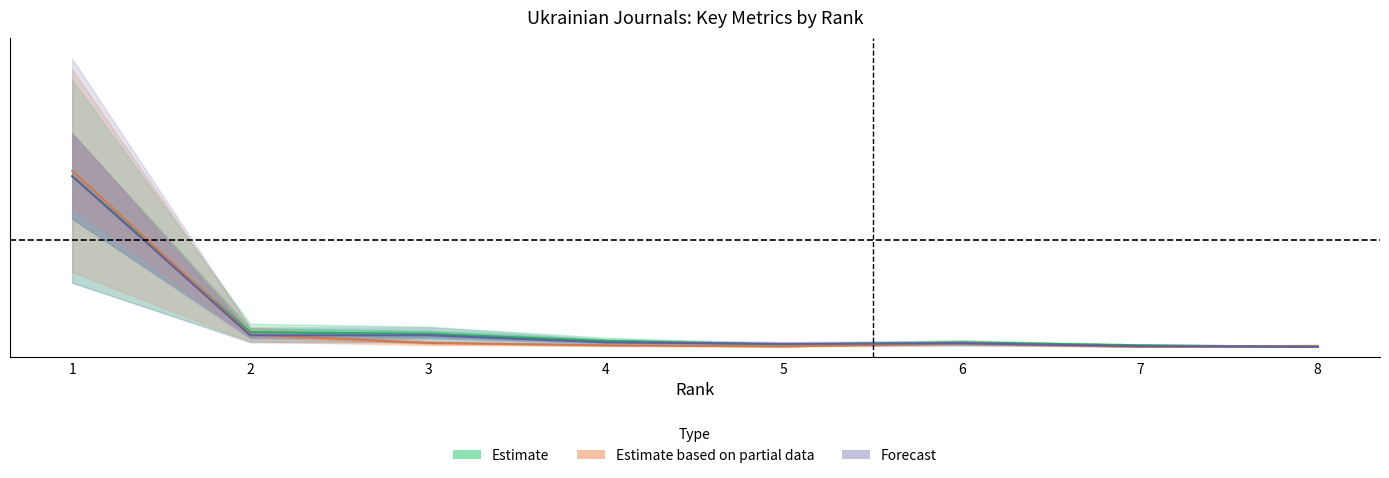

How many interior local valleys does the Total Docs. (3years) series have?

1